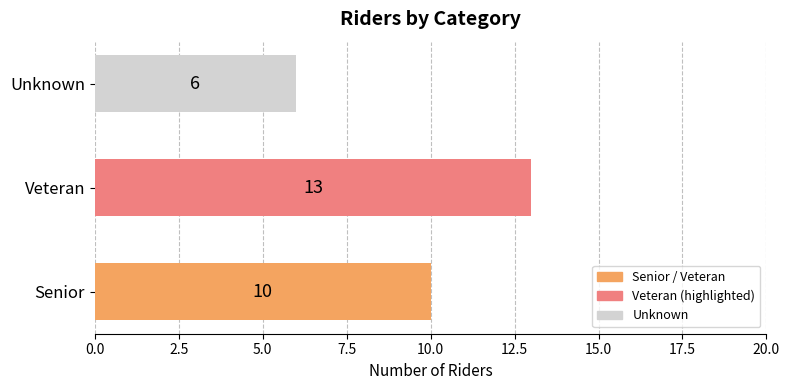

Rank the categories by value from lowest to highest.

Unknown, Senior, Veteran